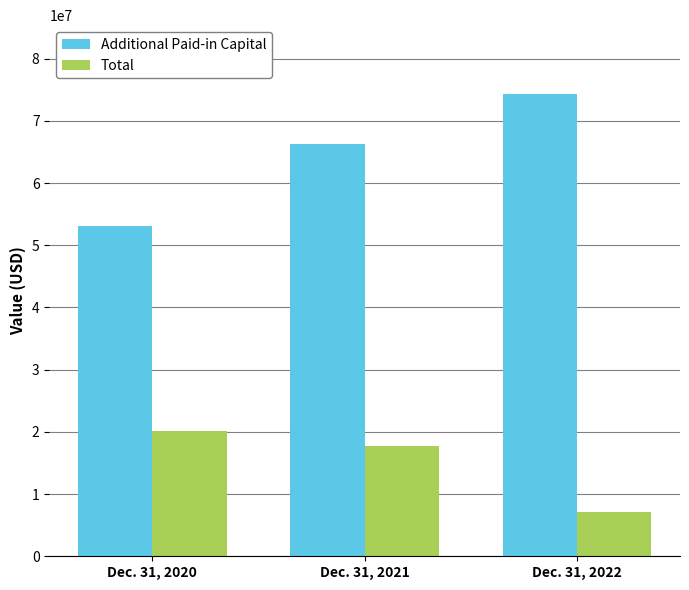

Reading right to left, extract all data points from this chart.

Additional Paid-in Capital: Dec. 31, 2022=74249244	Dec. 31, 2021=66233292	Dec. 31, 2020=53064919
Total: Dec. 31, 2022=7150415	Dec. 31, 2021=17741517	Dec. 31, 2020=20156353